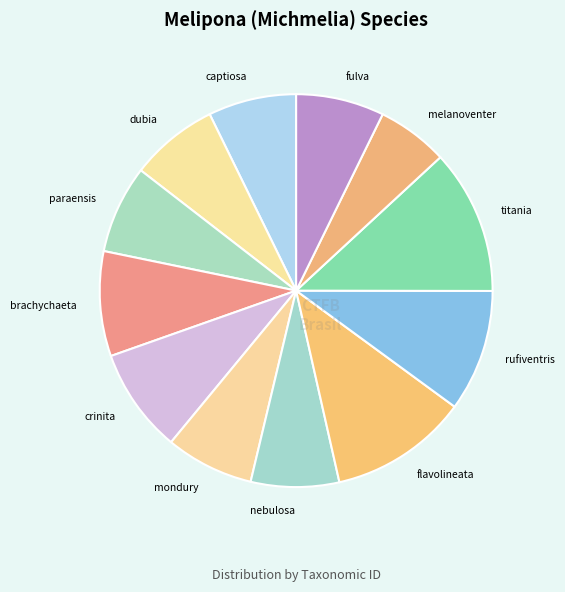

Is there a majority slice in this chart?

No